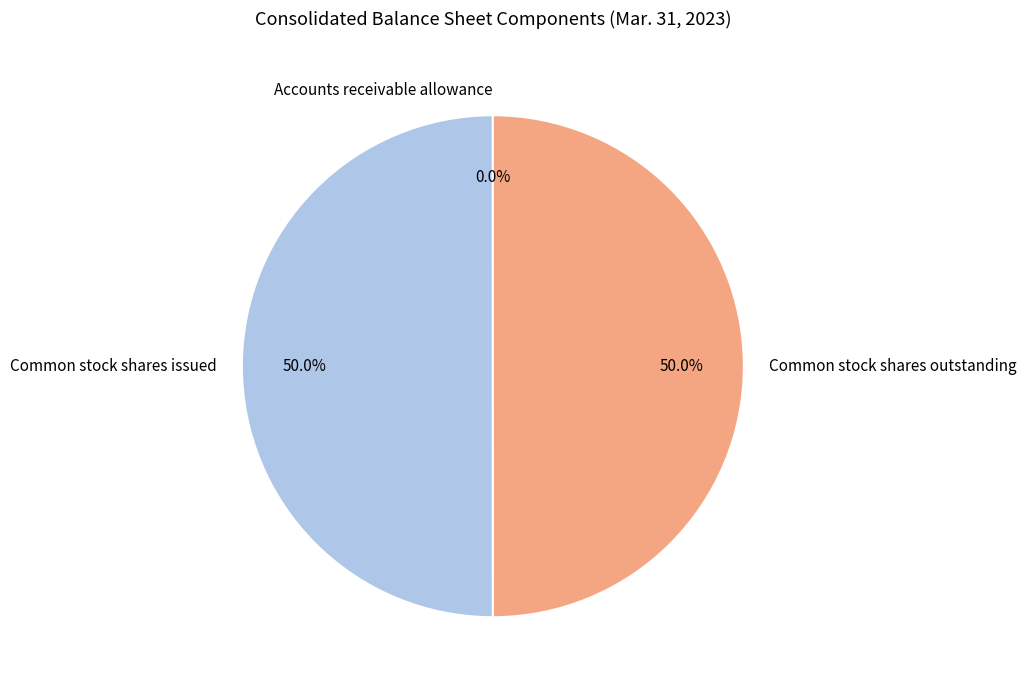

Combined, do Common stock shares issued and Common stock shares outstanding account for over 50%?

Yes